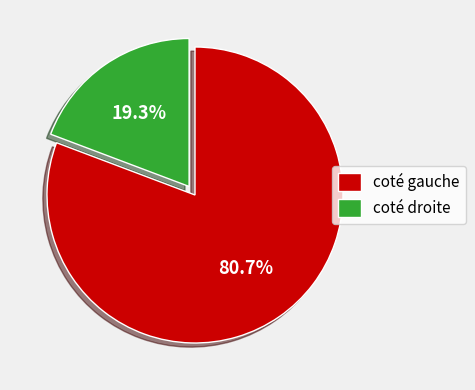

Rank the categories by value from lowest to highest.

coté droite, coté gauche